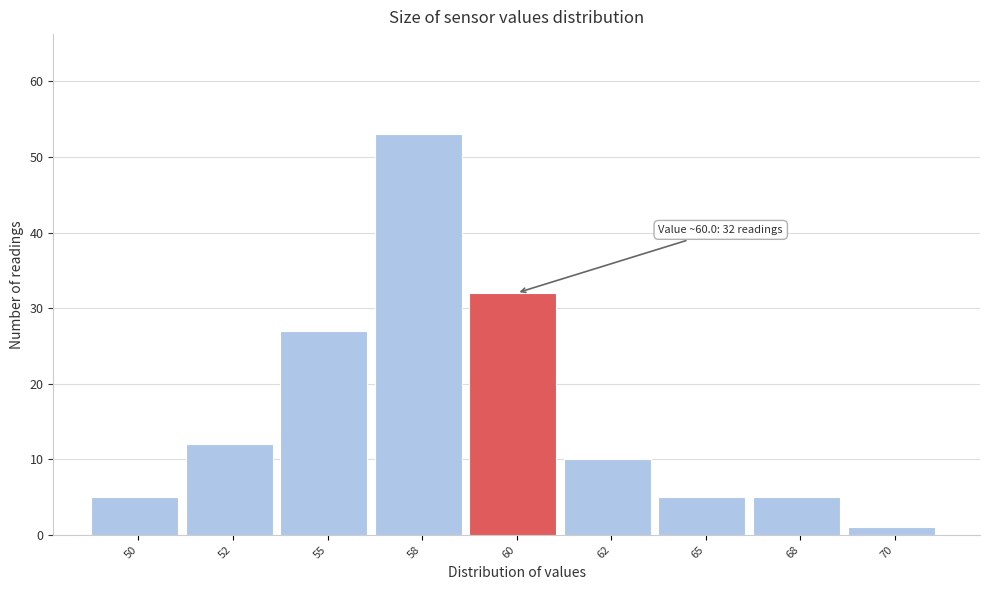

Reading left to right, extract all data points from this chart.

5	12	27	53	32	10	5	5	1